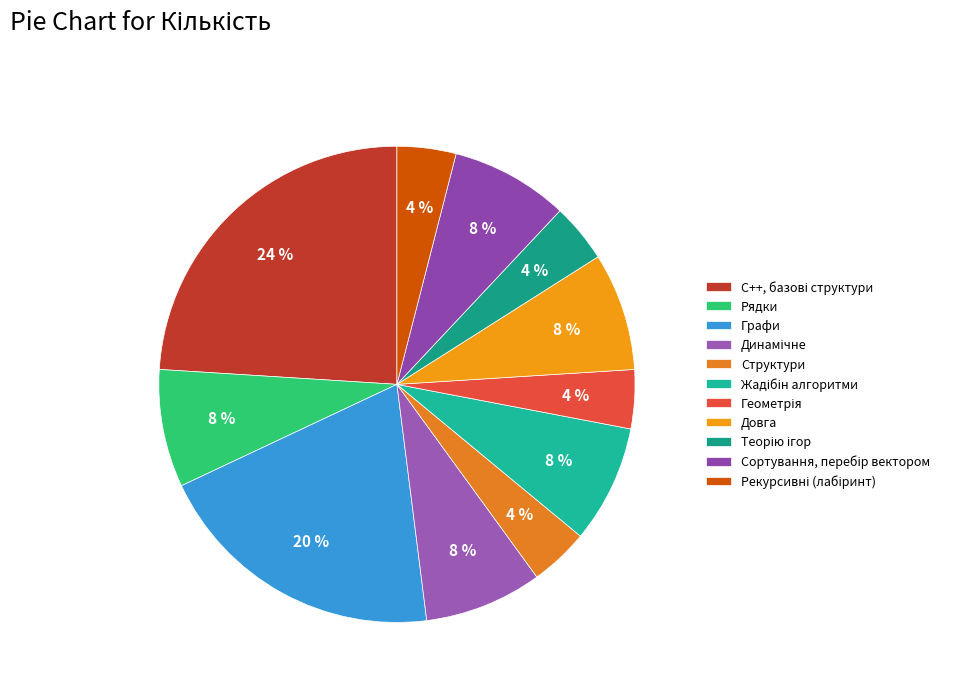

Which slice is the largest?

С++, базові структури